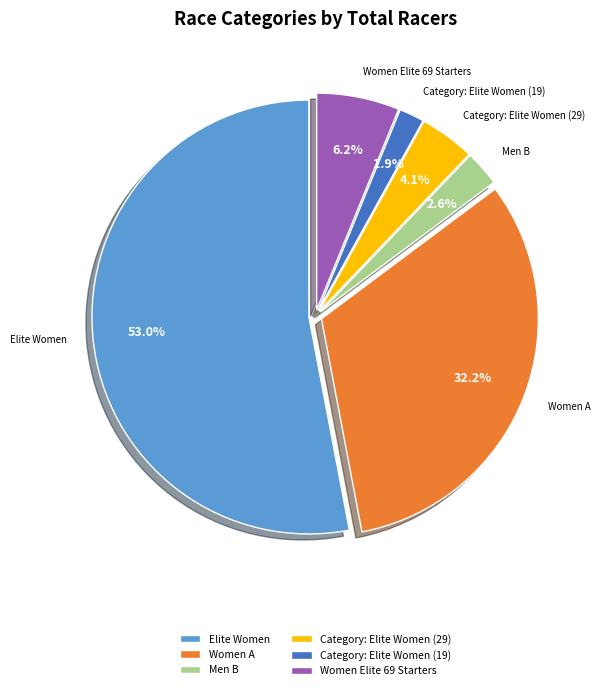

Which slice is the largest?

Elite Women